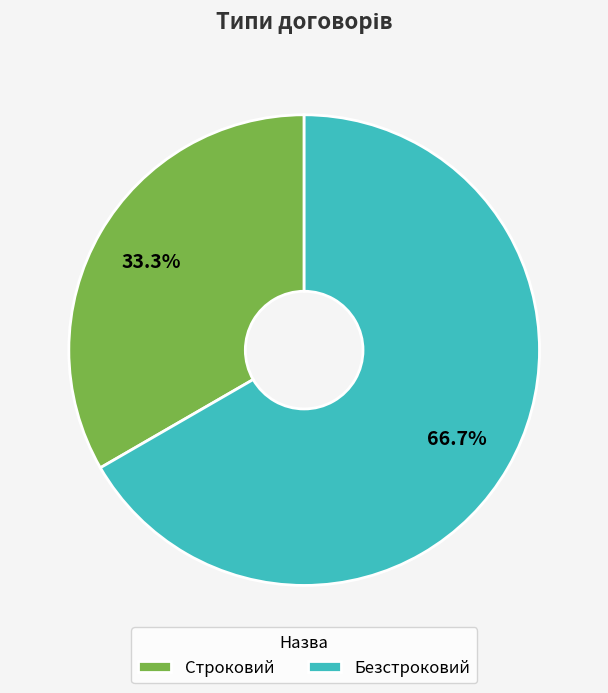

To the nearest percent, what is the difference between the Строковий and Безстроковий slice percentages?

33%